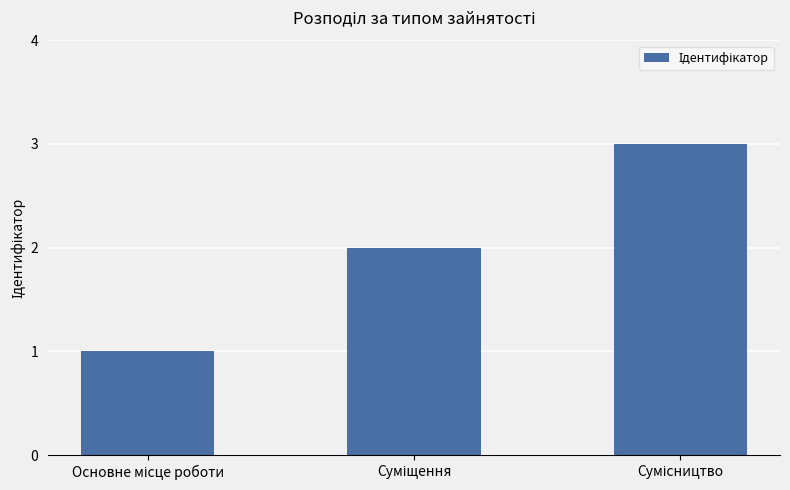

What is the greatest value displayed?

3